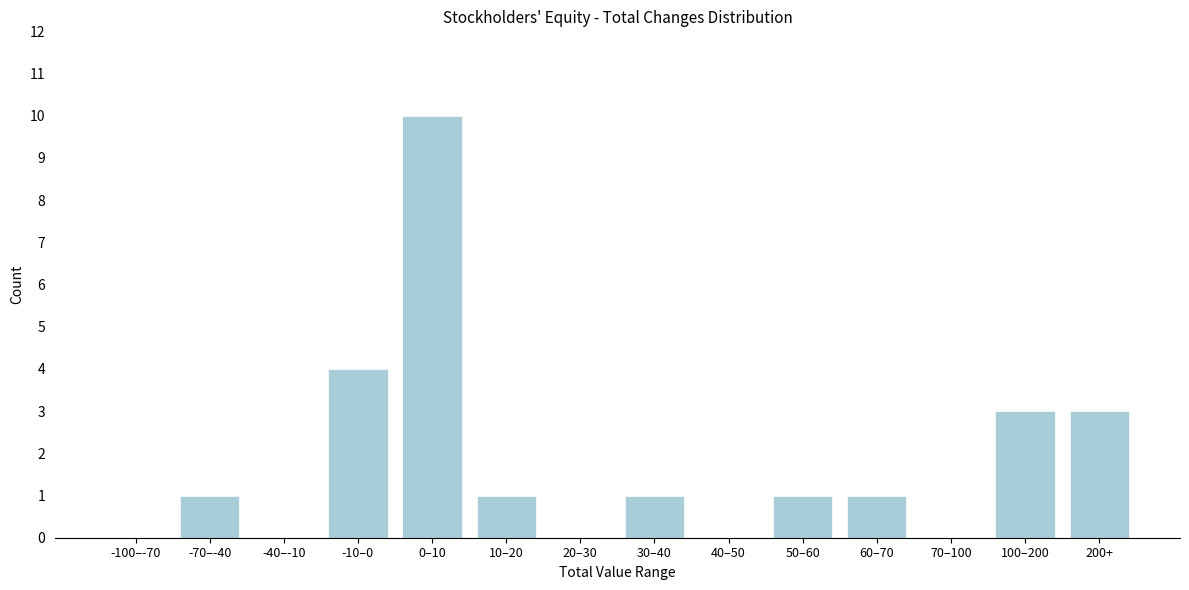

Reading right to left, what are all the values shown in this chart?

200+=3	100–200=3	70–100=0	60–70=1	50–60=1	40–50=0	30–40=1	20–30=0	10–20=1	0–10=10	-10–0=4	-40–-10=0	-70–-40=1	-100–-70=0